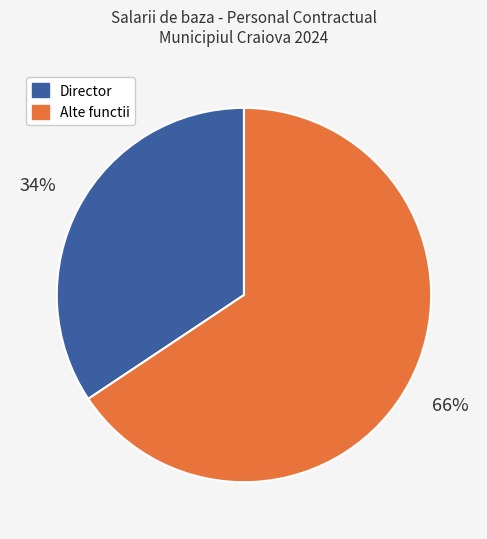

To the nearest percent, what is the average slice percentage?

50%